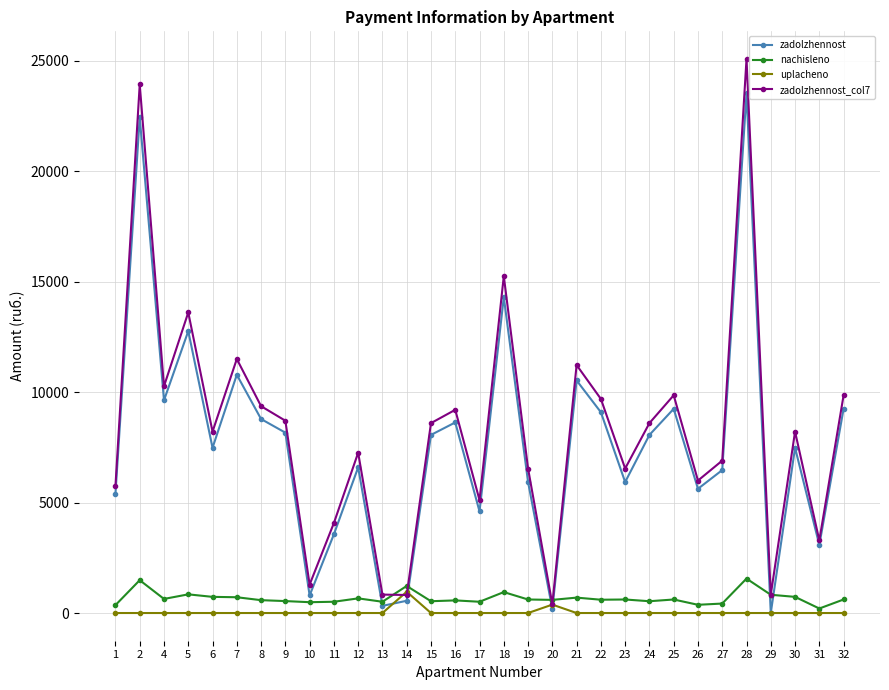

How many data points in uplacheno are above 0?

2